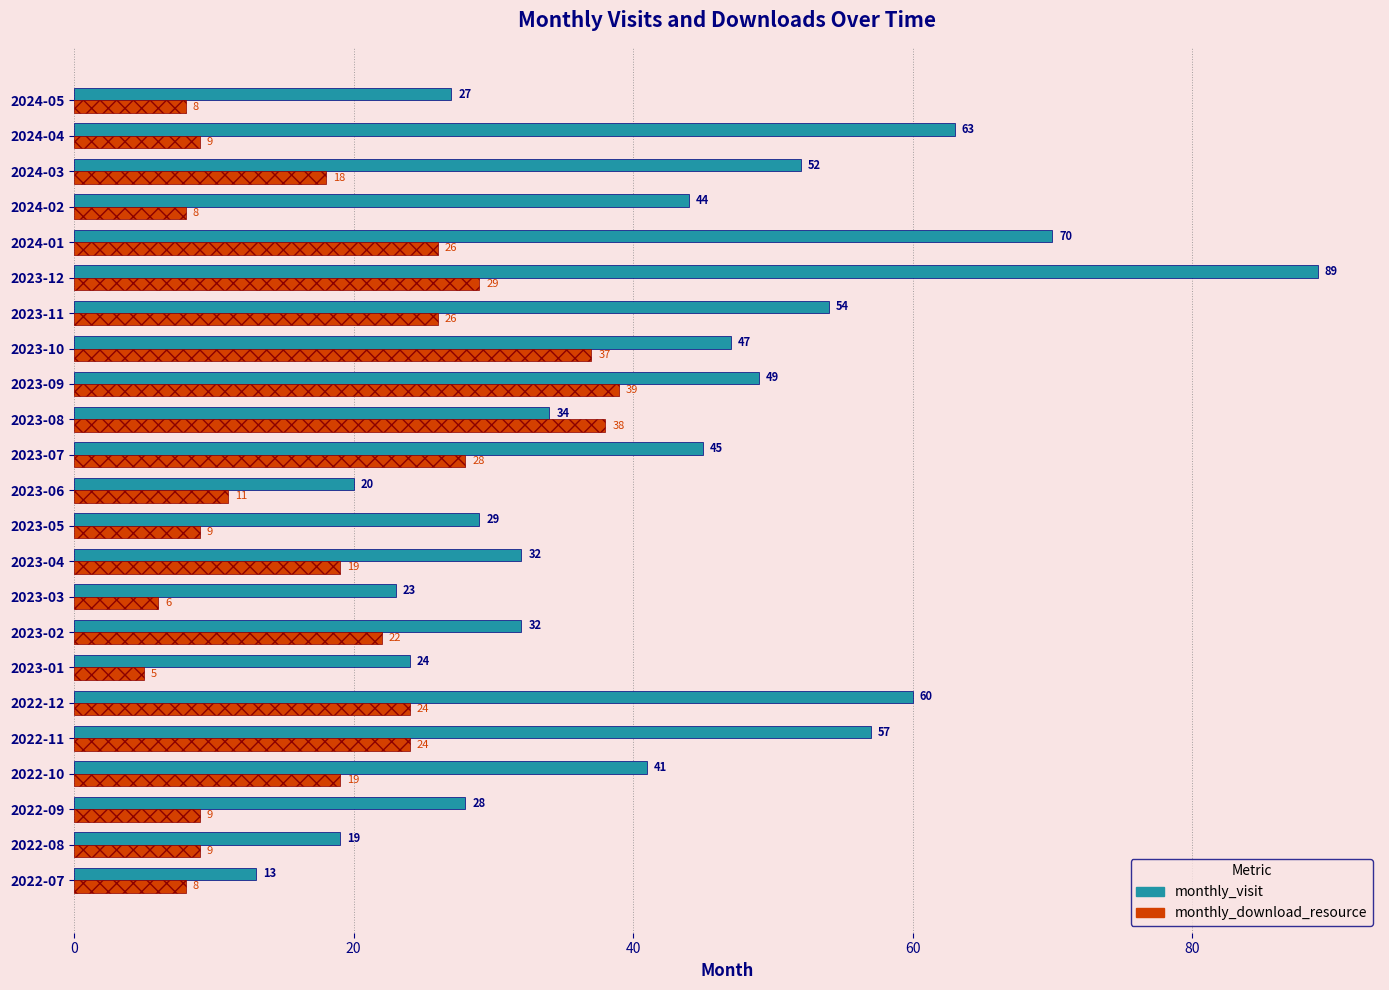

Rank the series by their maximum value, from highest to lowest.

monthly_visit, monthly_download_resource